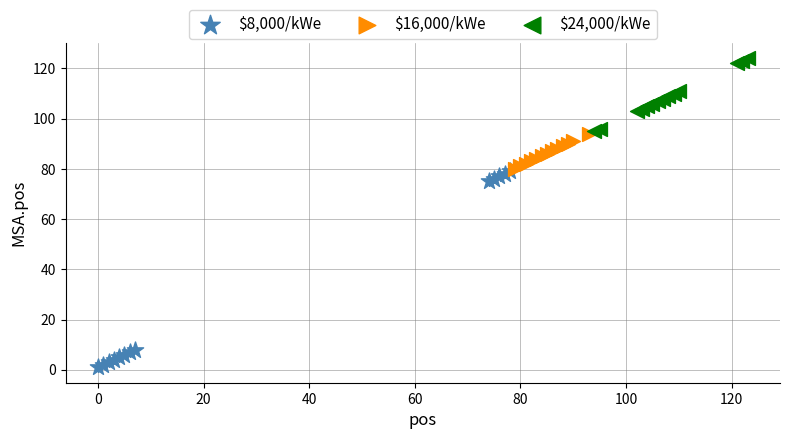

Which series contains the lowest Y value?

$8,000/kWe